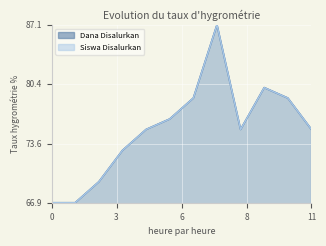

List the series in order of their peak value, lowest first.

Dana Disalurkan, Siswa Disalurkan